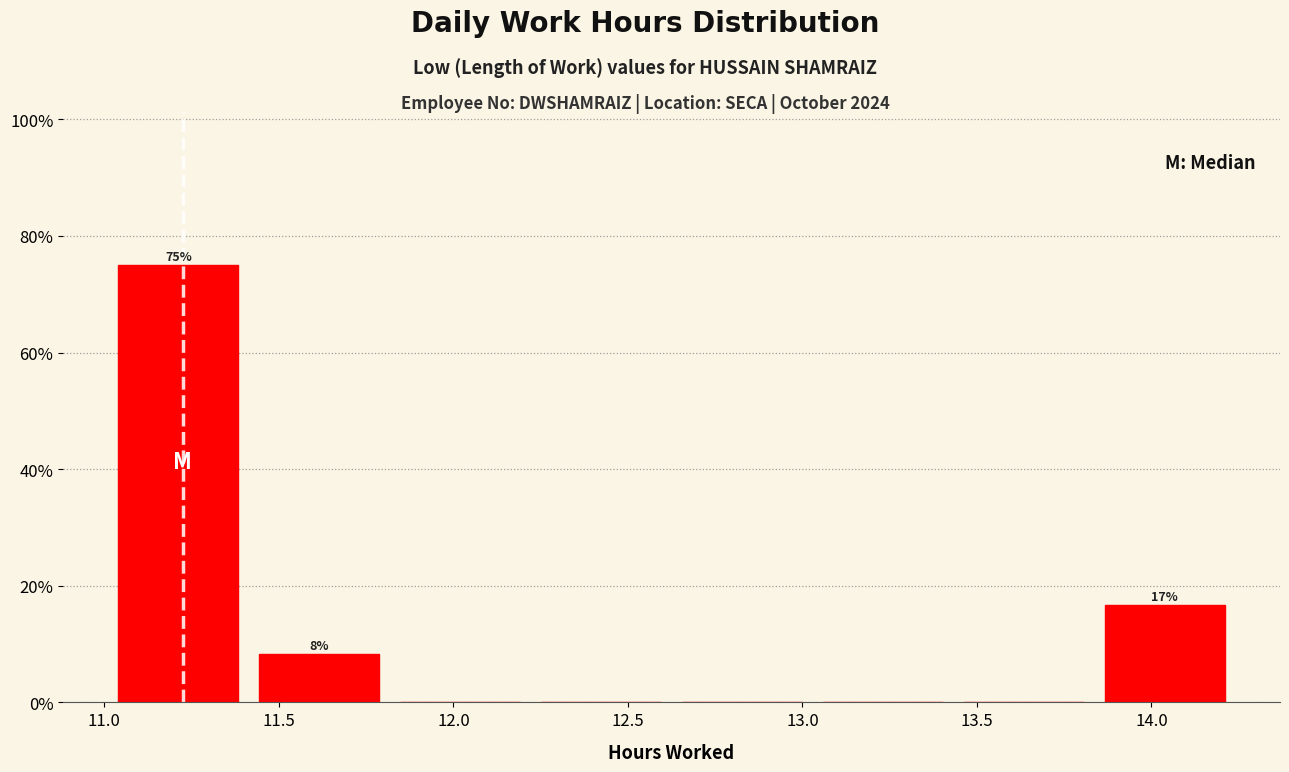

Over which range of the x-axis is the bar tallest?

11.00 to 11.40